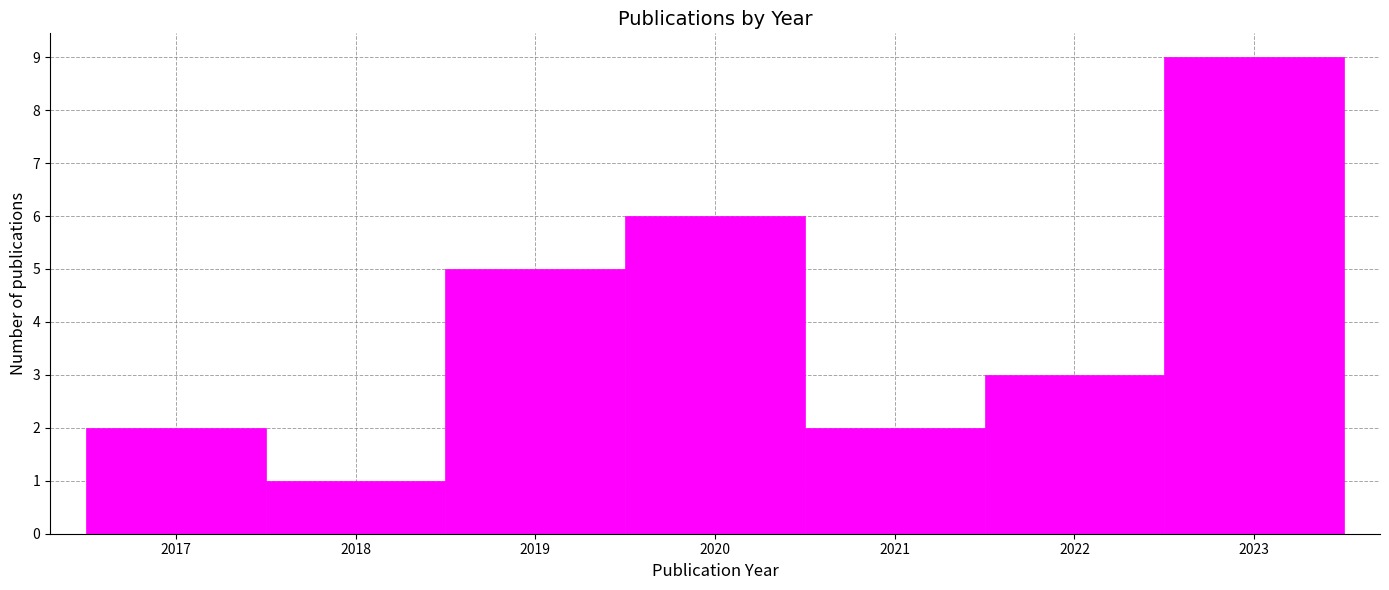

Which range on the x-axis has the tallest bar?

2022.5 to 2023.5